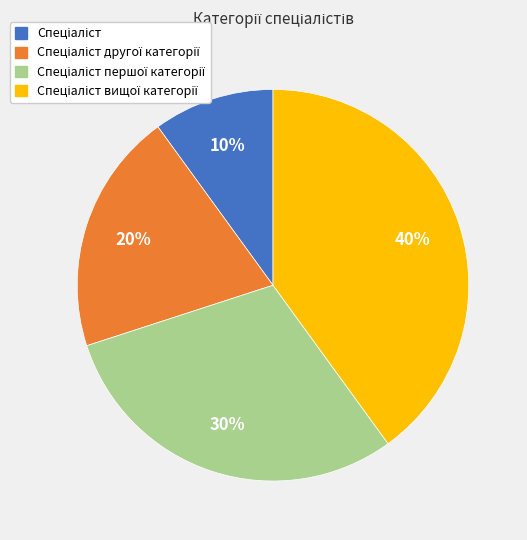

Is there any slice that represents more than half of the pie?

No